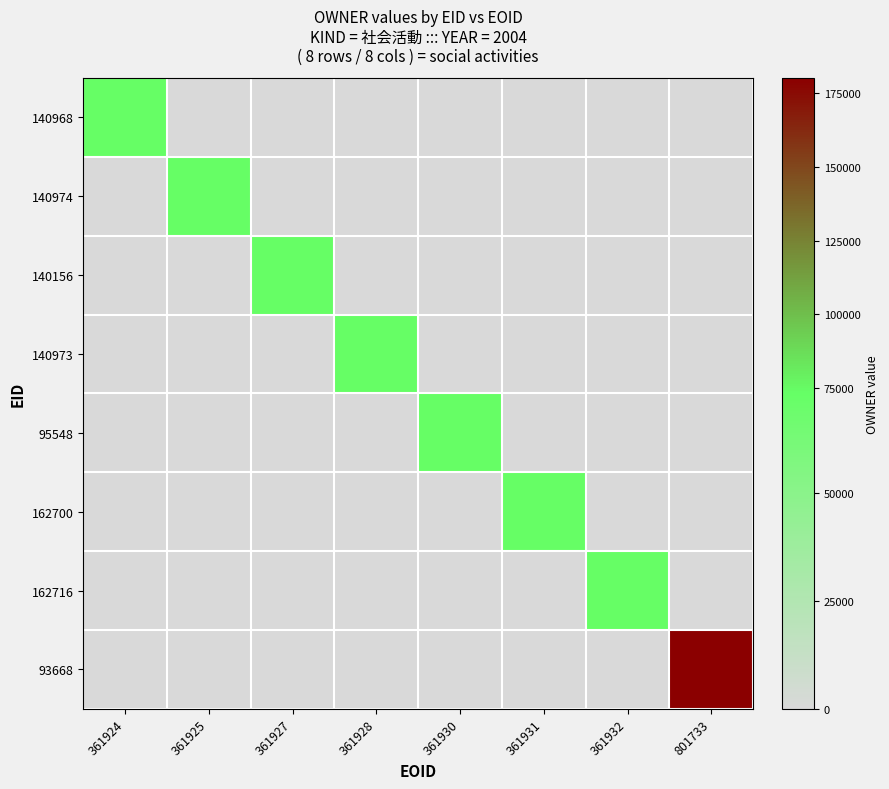

Which series has the largest range (max minus min)?

93668